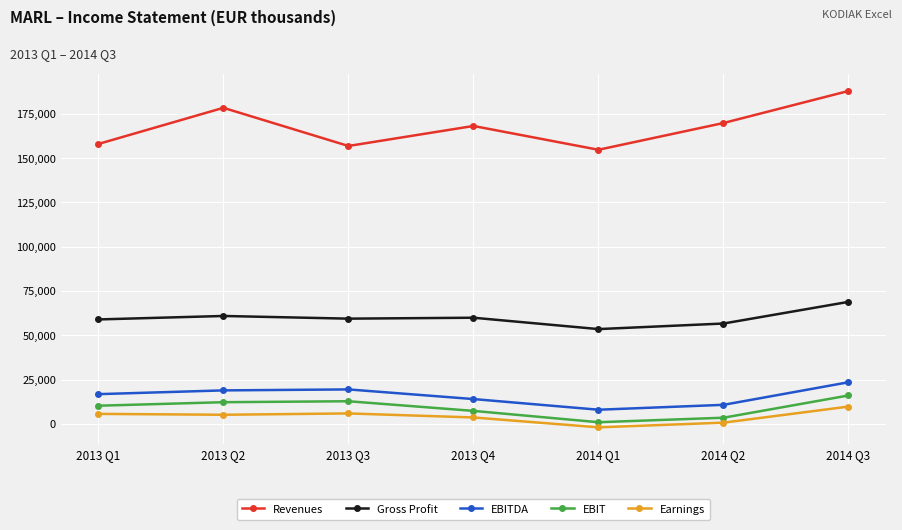

Is the value of EBIT at 2014 Q1 greater than the value of Earnings at 2013 Q3?

No